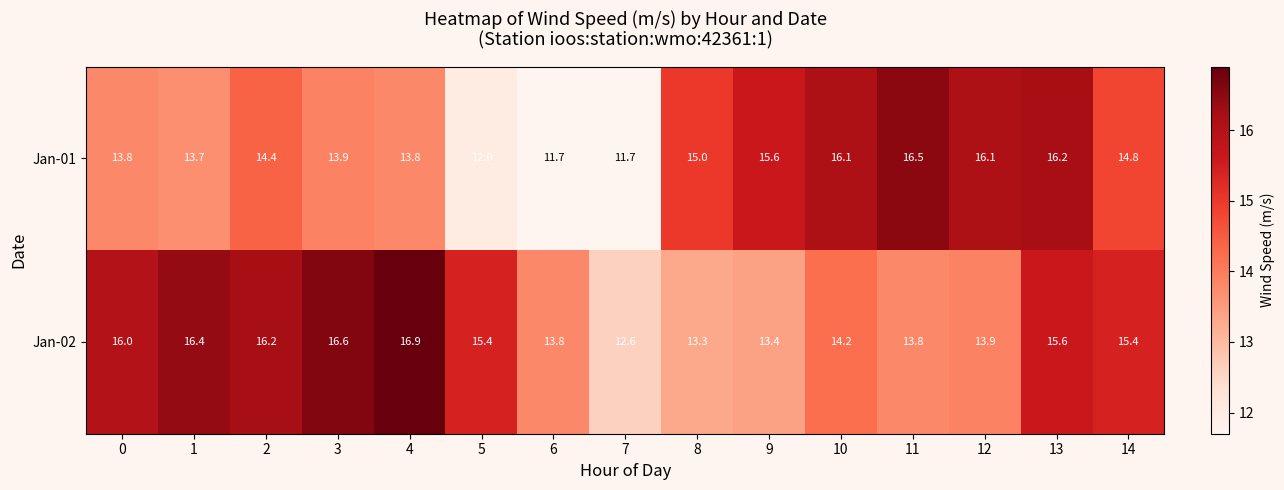

Between 5 and 12, which series saw the biggest shift?

Jan-01